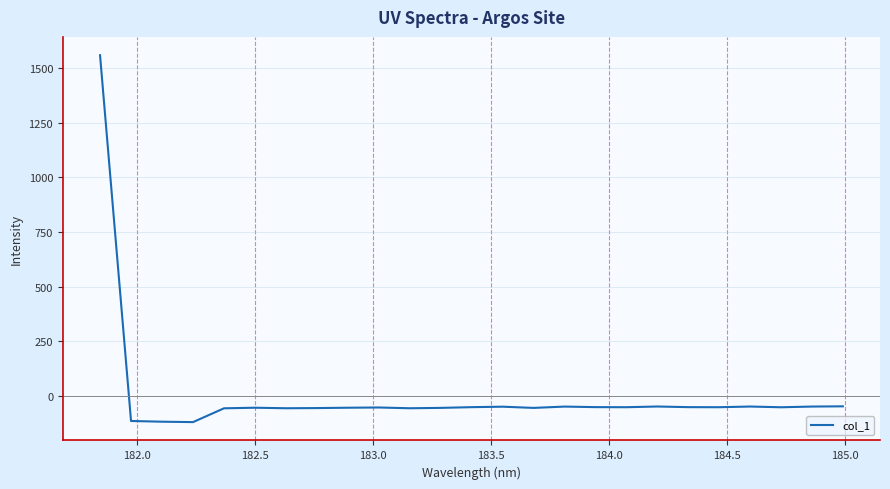

What is the difference between the maximum and minimum values?

1677.2